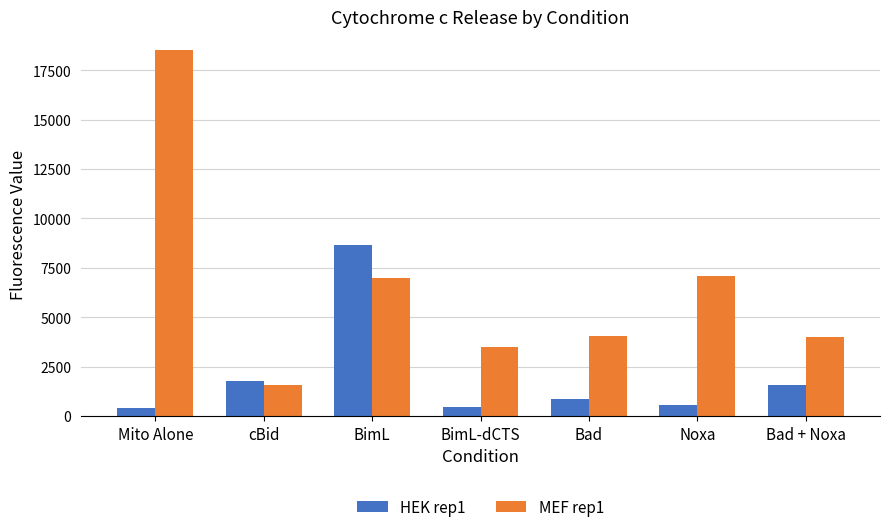

True or false: MEF rep1 has a value of 18540.5 at Mito Alone.

True